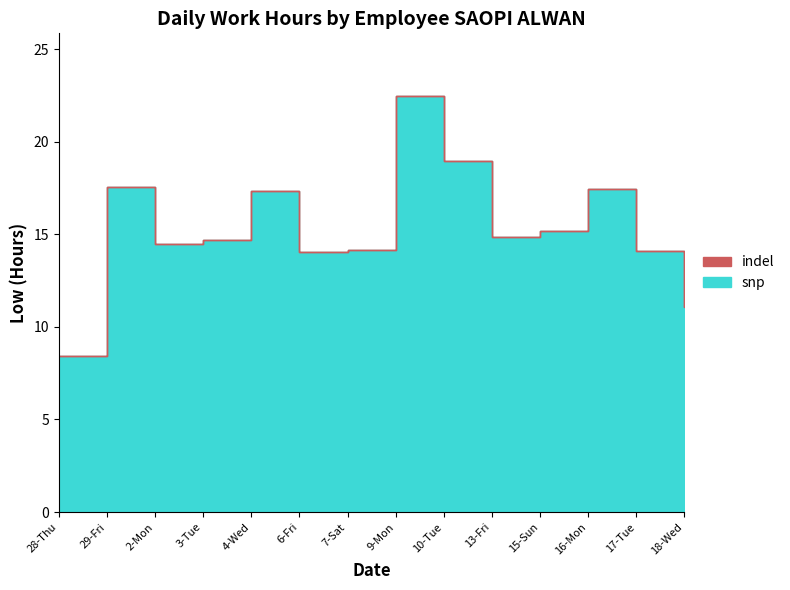

List the labels in order of value, largest first.

9-Mon, 10-Tue, 29-Fri, 16-Mon, 4-Wed, 15-Sun, 13-Fri, 3-Tue, 2-Mon, 7-Sat, 17-Tue, 6-Fri, 18-Wed, 28-Thu